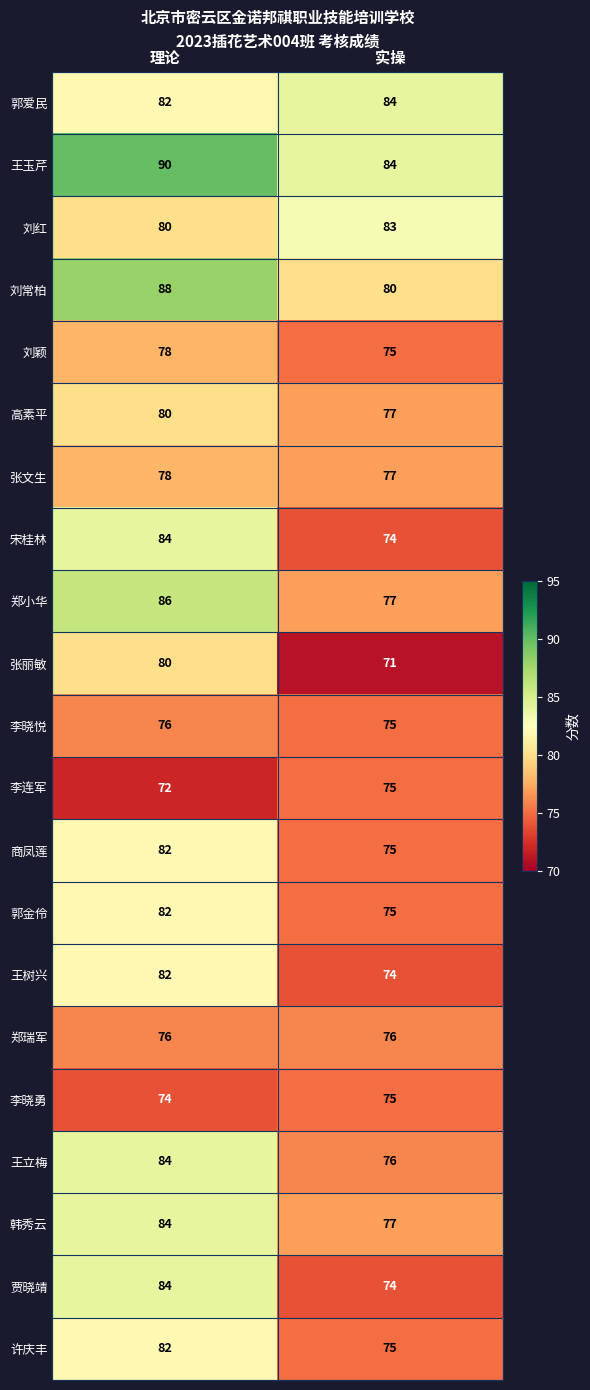

What is the sum of all 许庆丰 values?

157